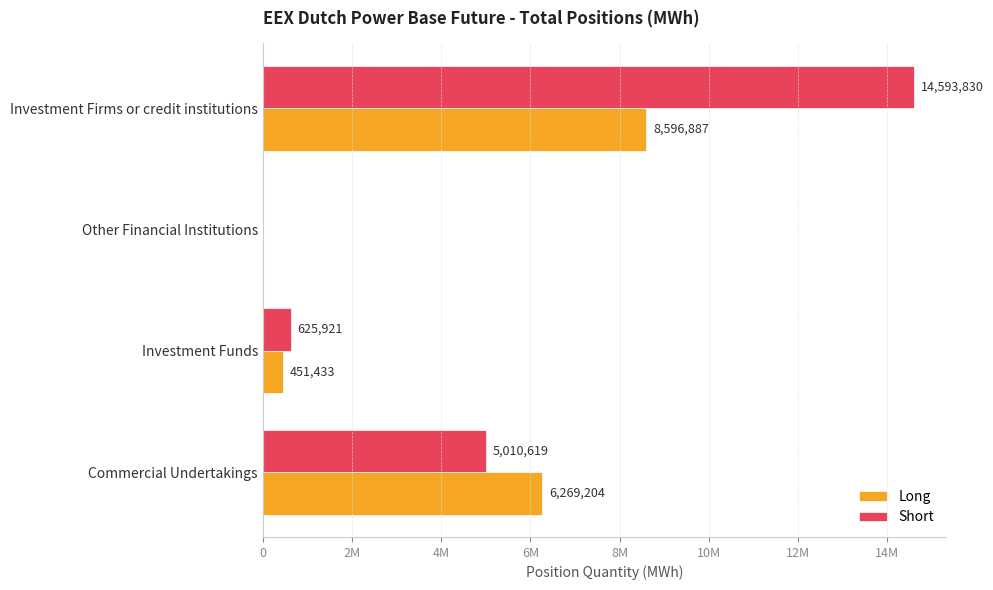

What are all the series names shown in the legend?

Long, Short